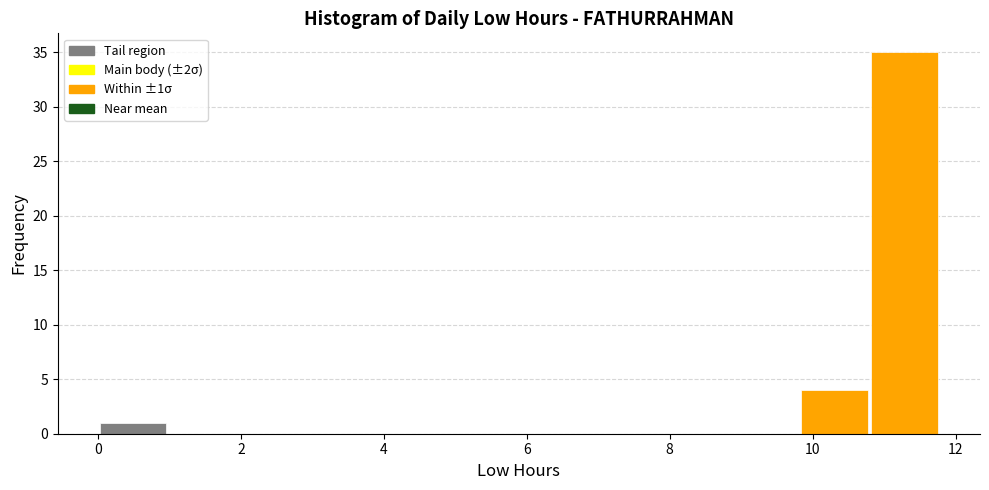

Which range on the x-axis has the tallest bar?

10.8 to 11.8